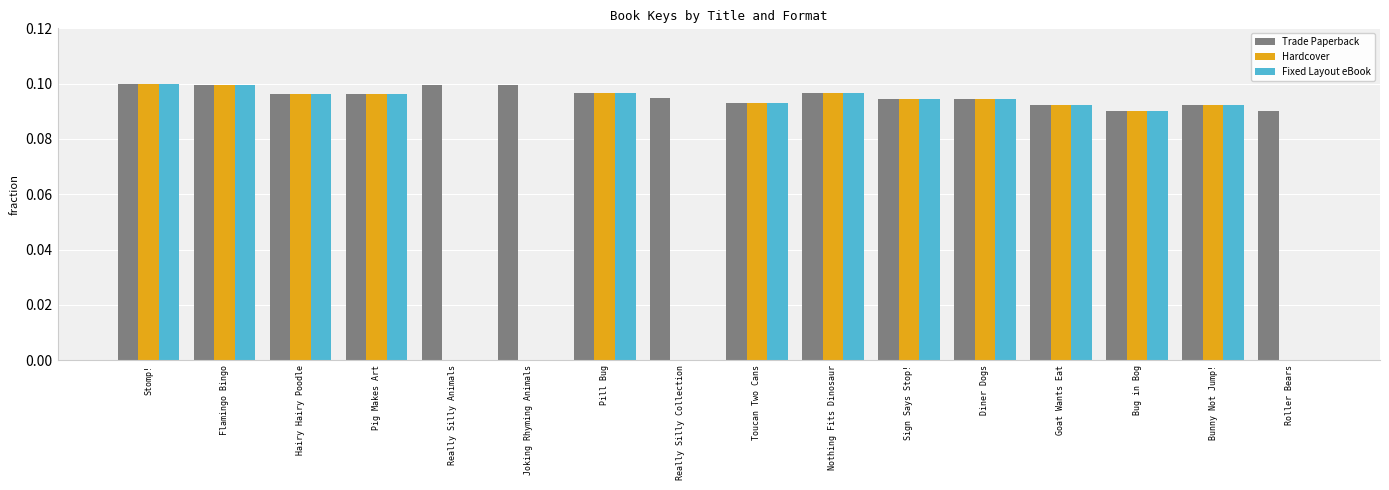

What is the sum of all Fixed Layout eBook values?

1.1